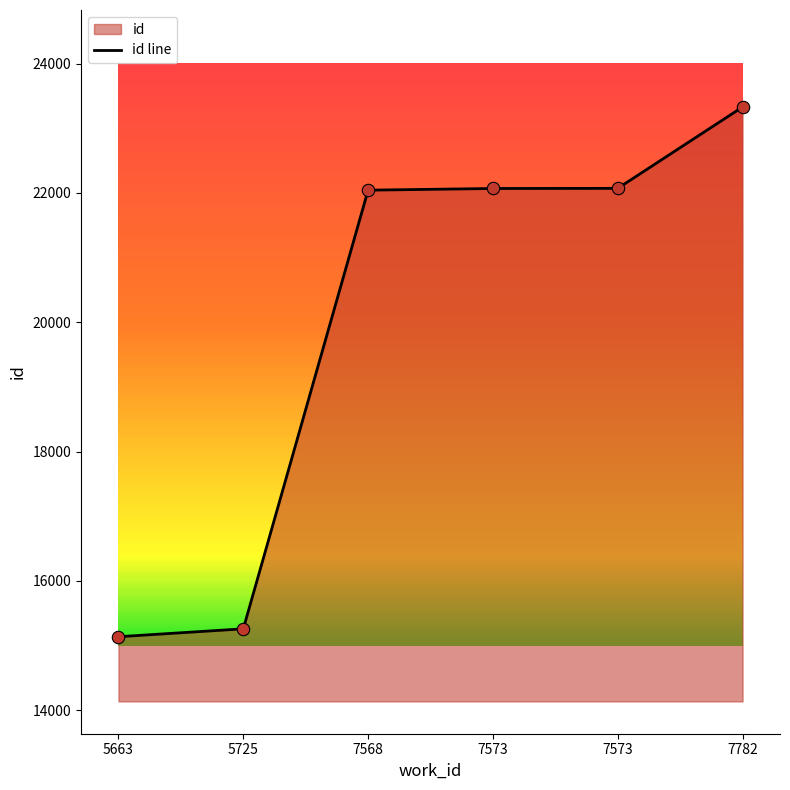

What is the change in value from 5663 to 7568?

+6905